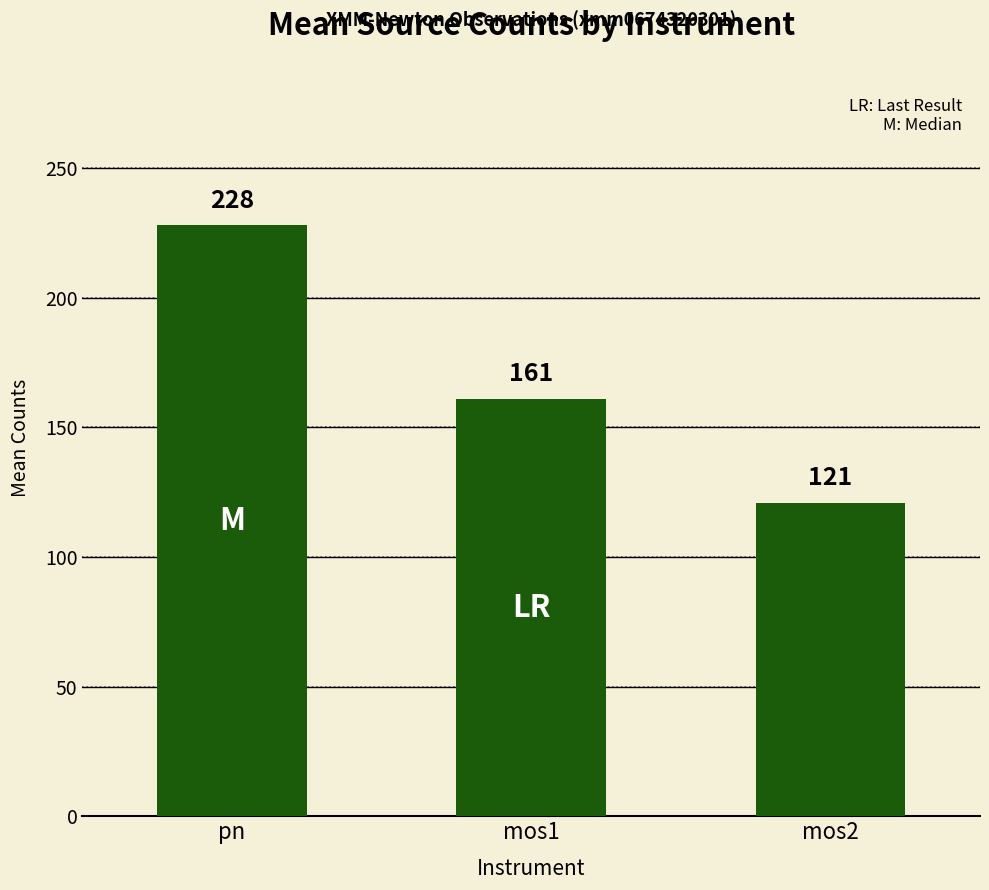

True or false: the data shows 120.8 at mos2.

True